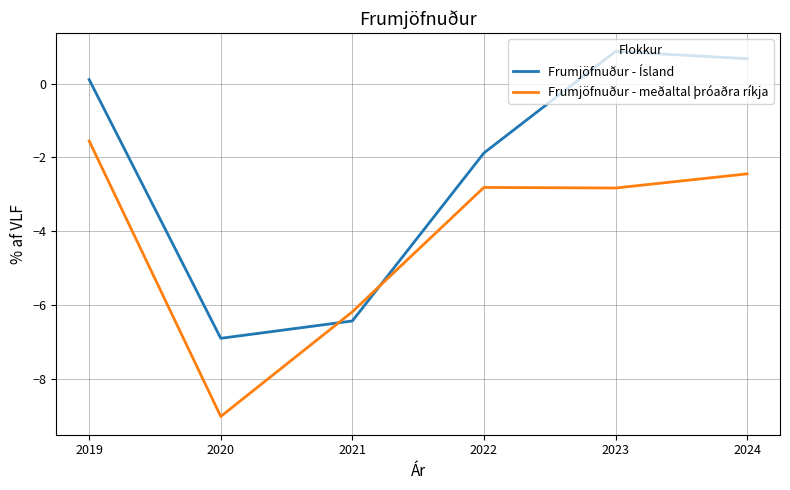

What is the average value of the Frumjöfnuður - Ísland series?

-2.3